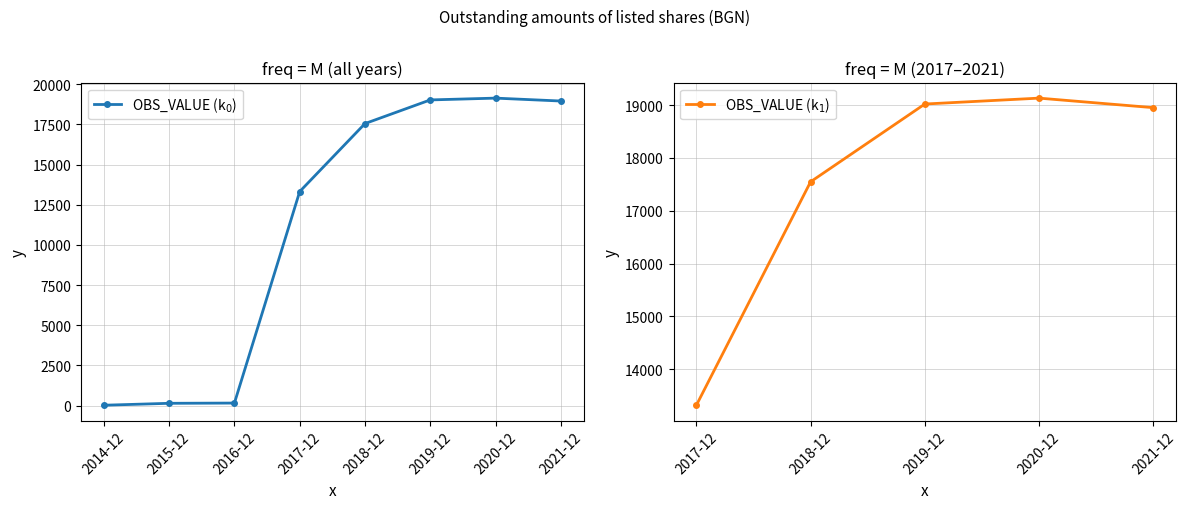

What is the minimum value shown in the chart?

23.7